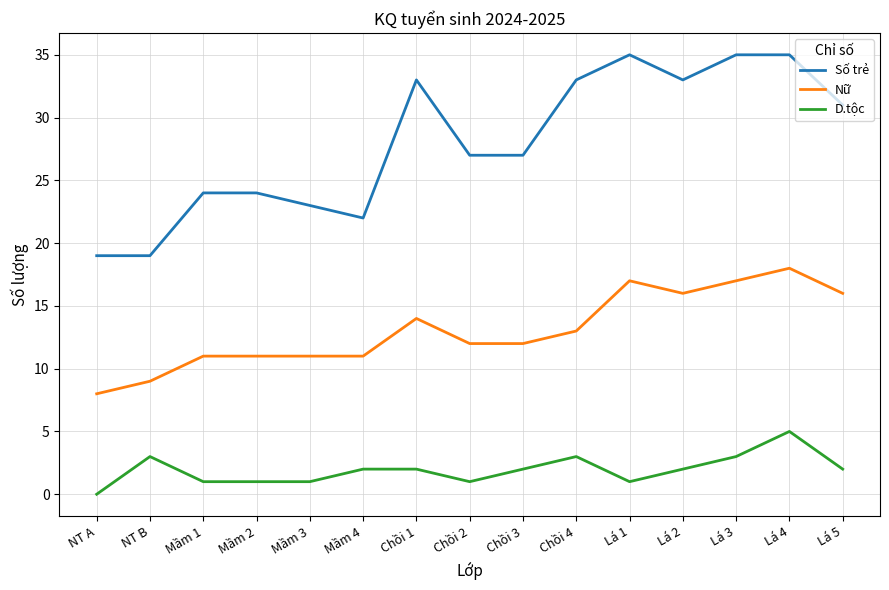

What position from the left is Chồi 4?

10